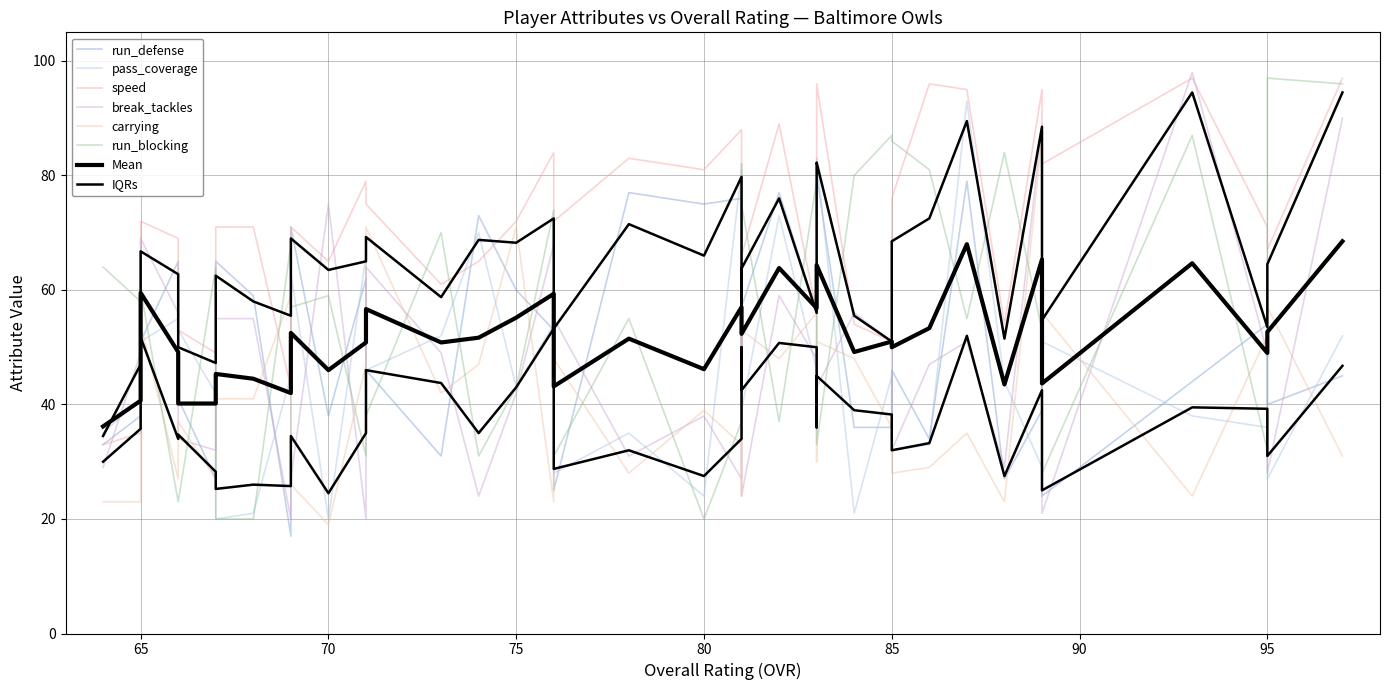

How many interior local peaks does the run_blocking series have?

10